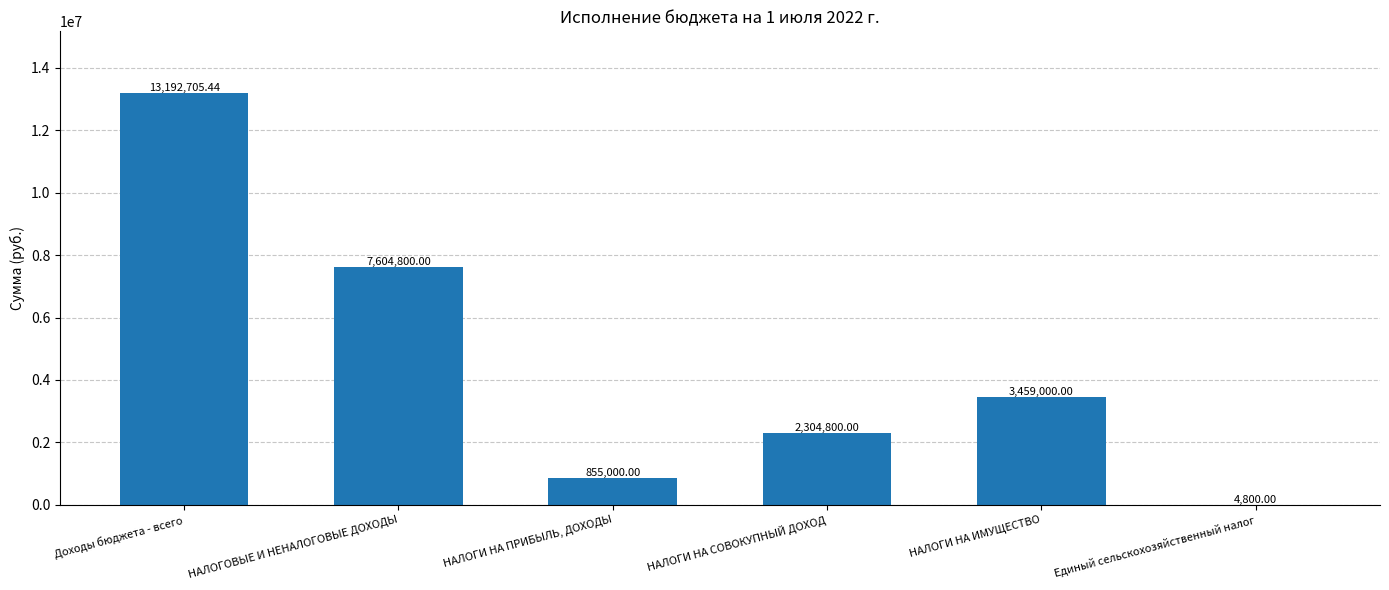

What is the ratio of the value at Доходы бюджета - всего to the value at НАЛОГИ НА СОВОКУПНЫЙ ДОХОД?

5.7